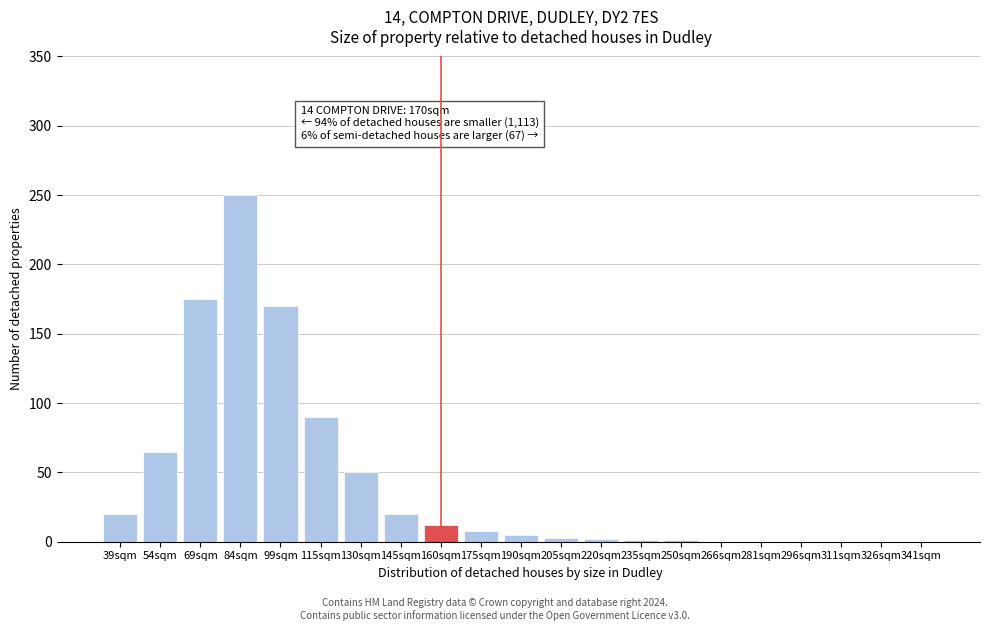

What is the sum of all values?

872